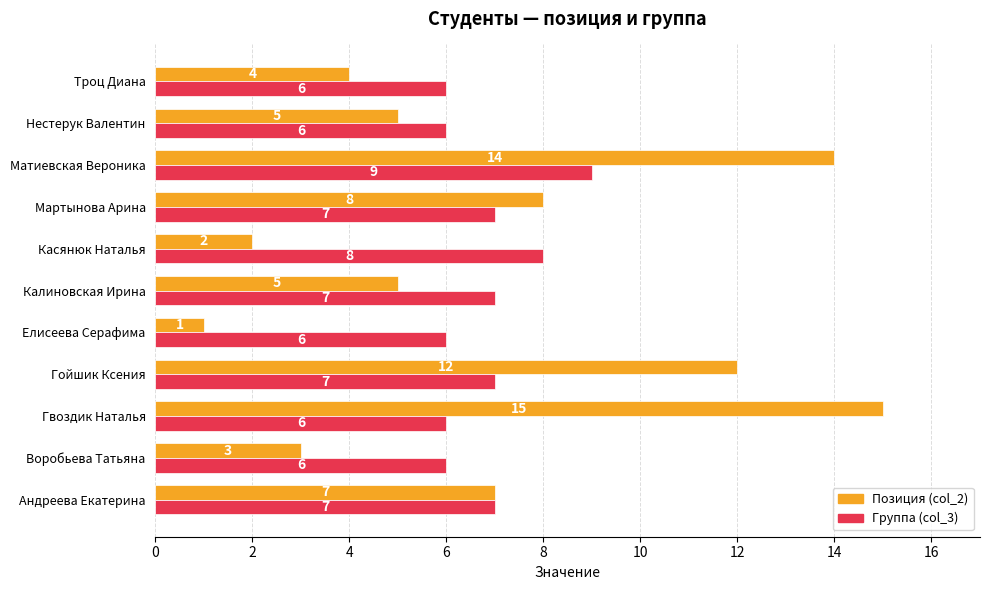

What is the spread (max minus min) of values at Касянюк Наталья?

6